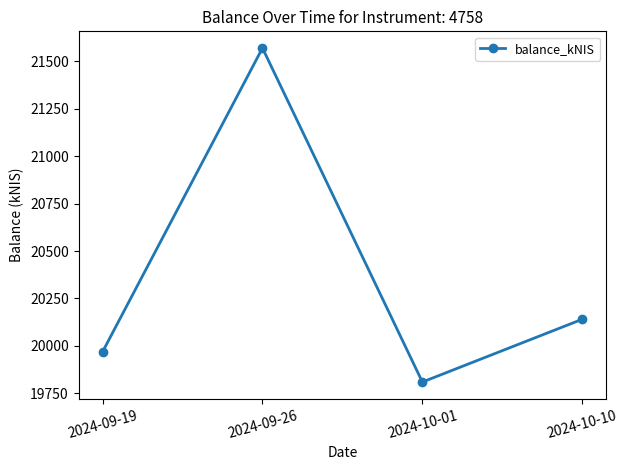

List the labels in order of value, largest first.

2024-09-26, 2024-10-10, 2024-09-19, 2024-10-01